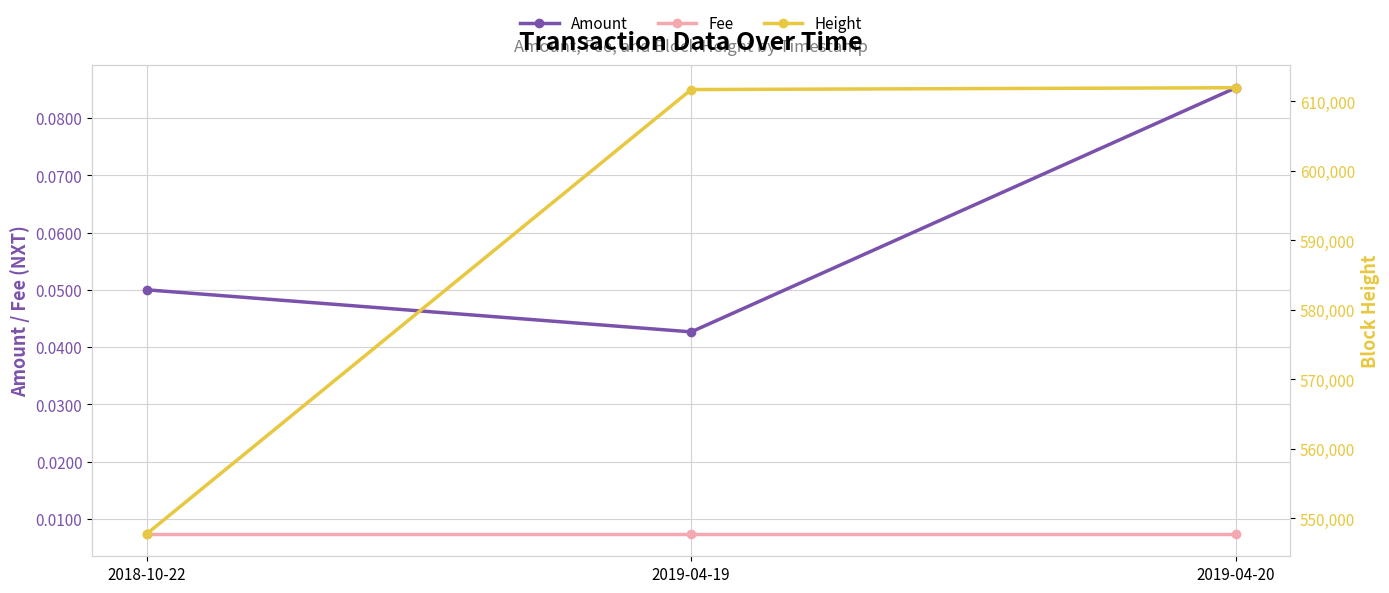

What are all the series names shown in the legend?

Amount, Fee, Height